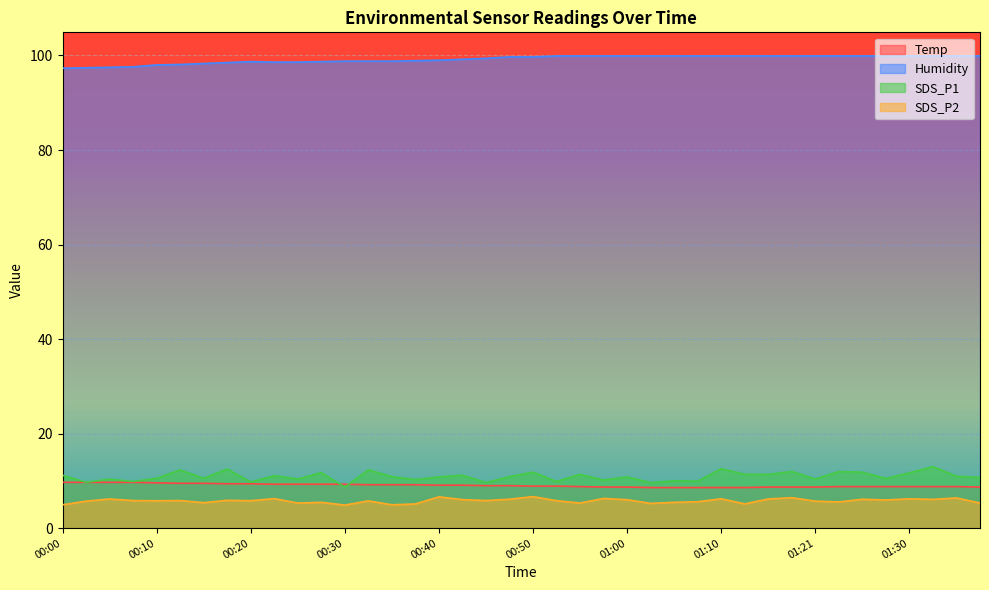

What is the minimum value shown in the chart?

4.9